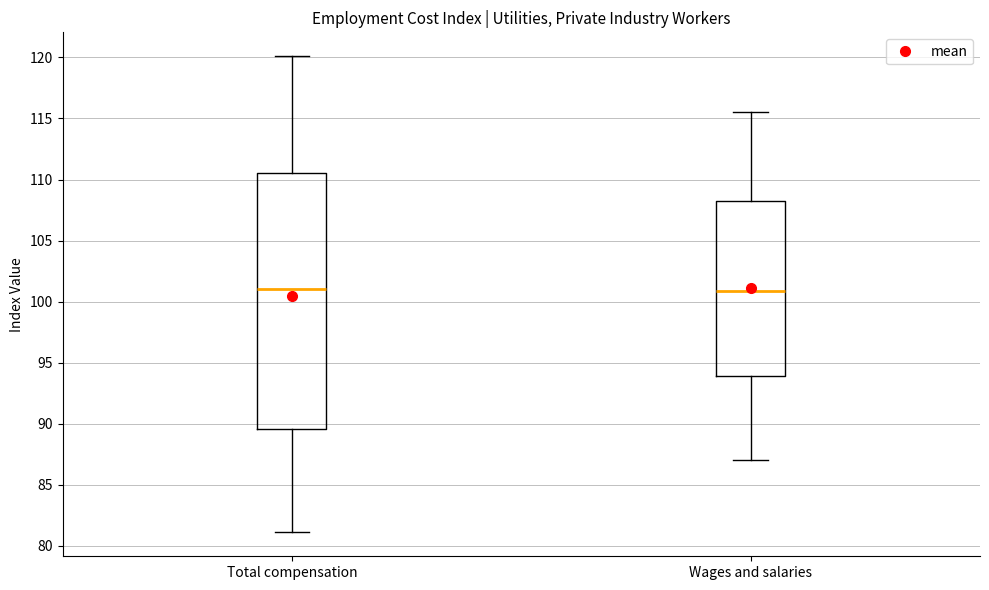

Reading left to right, read every box against the y-axis: the position of its median line, the range the box covers, and the ends of its whiskers. The values are not printed on the chart, so give them approximately, as read against the axis.

Total compensation: median 101.0, box 89.5 to 110.5, whiskers 81.0 to 120.0
Wages and salaries: median 101.0, box 94.0 to 108.0, whiskers 87.0 to 115.5